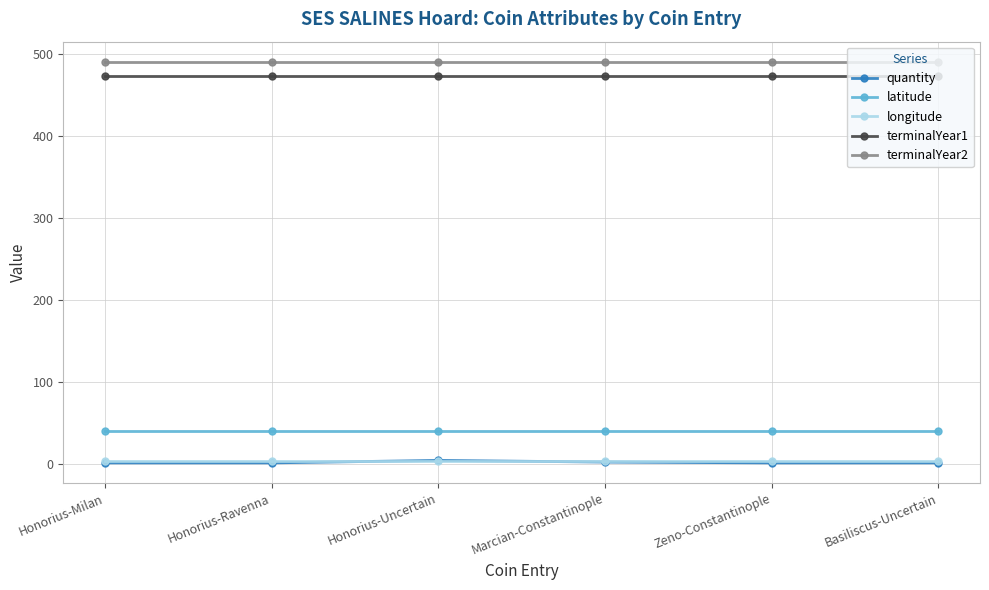

What value does the longitude series have at Honorius-Ravenna?

3.1